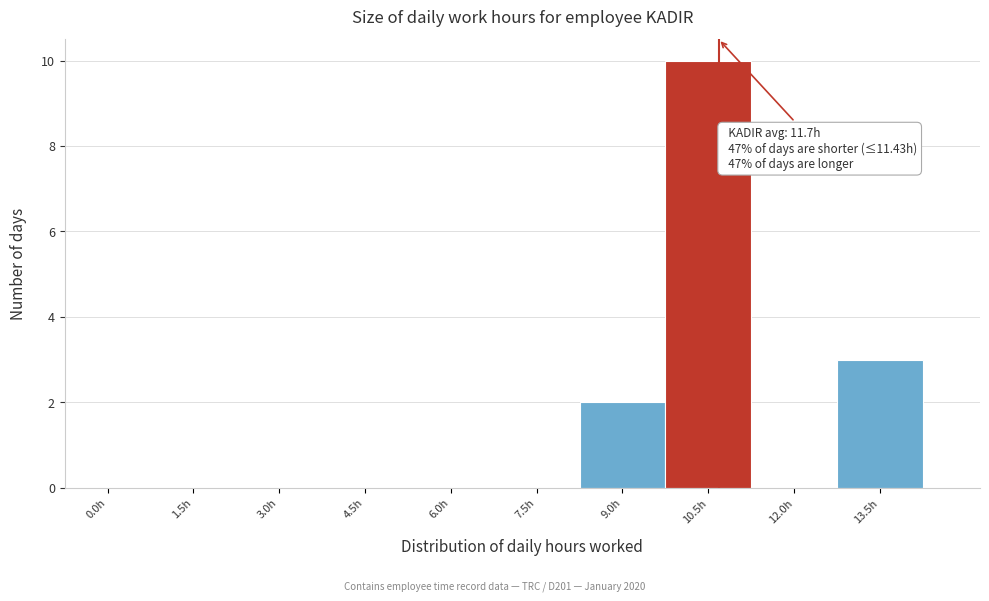

Reading right to left, transcribe all the data shown in this chart.

13.5h=3	12.0h=0	10.5h=10	9.0h=2	7.5h=0	6.0h=0	4.5h=0	3.0h=0	1.5h=0	0.0h=0